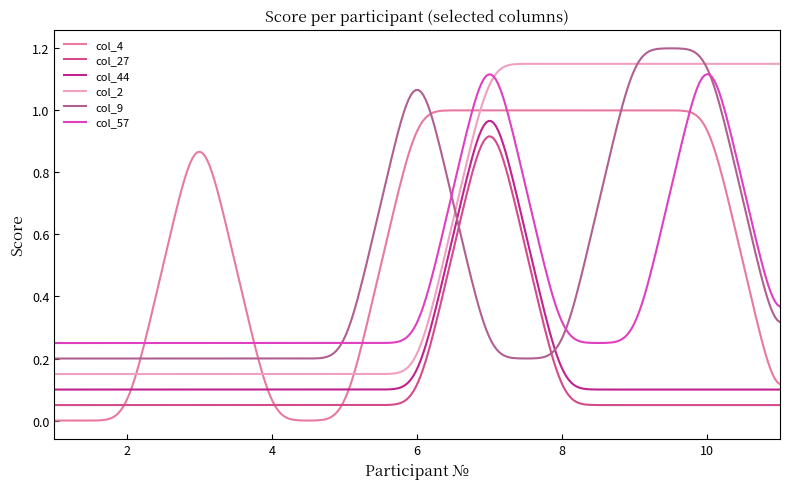

What are all the series names shown in the legend?

col_4, col_27, col_44, col_2, col_9, col_57